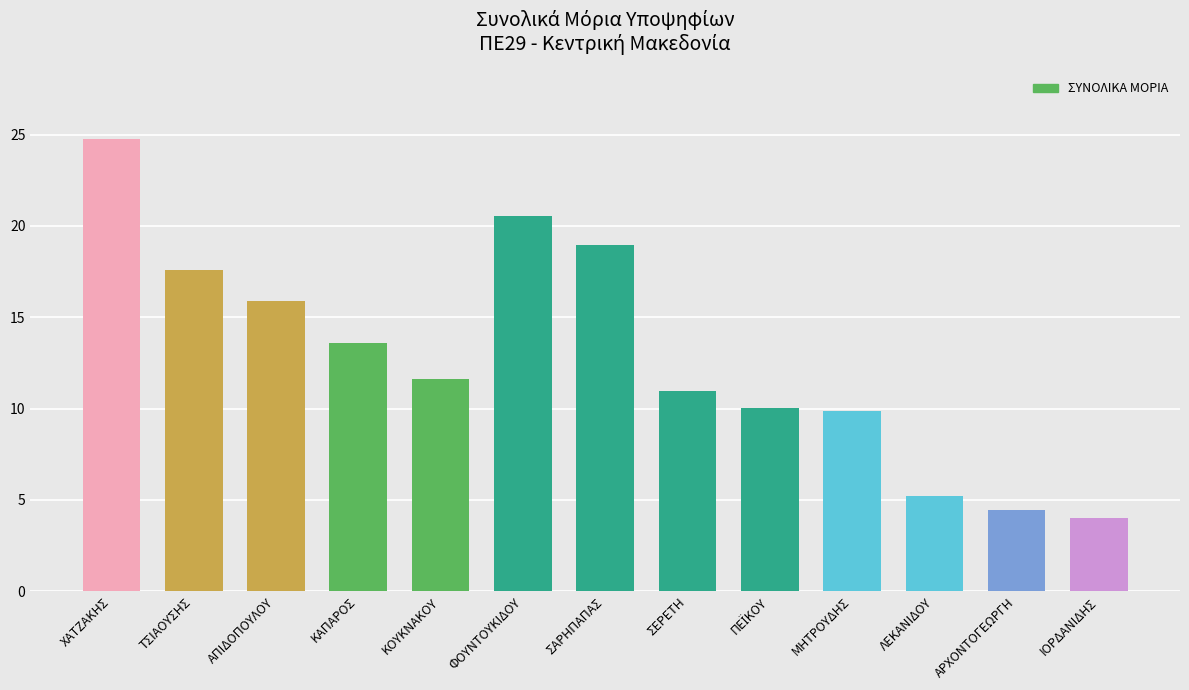

What is the greatest value displayed?

24.8